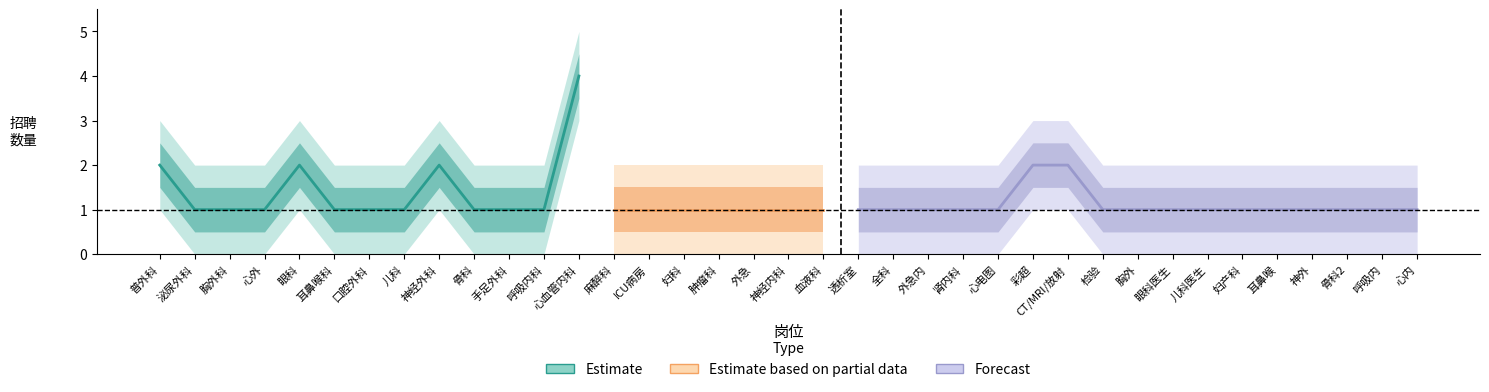

Between 8 and 3, which is larger?

8